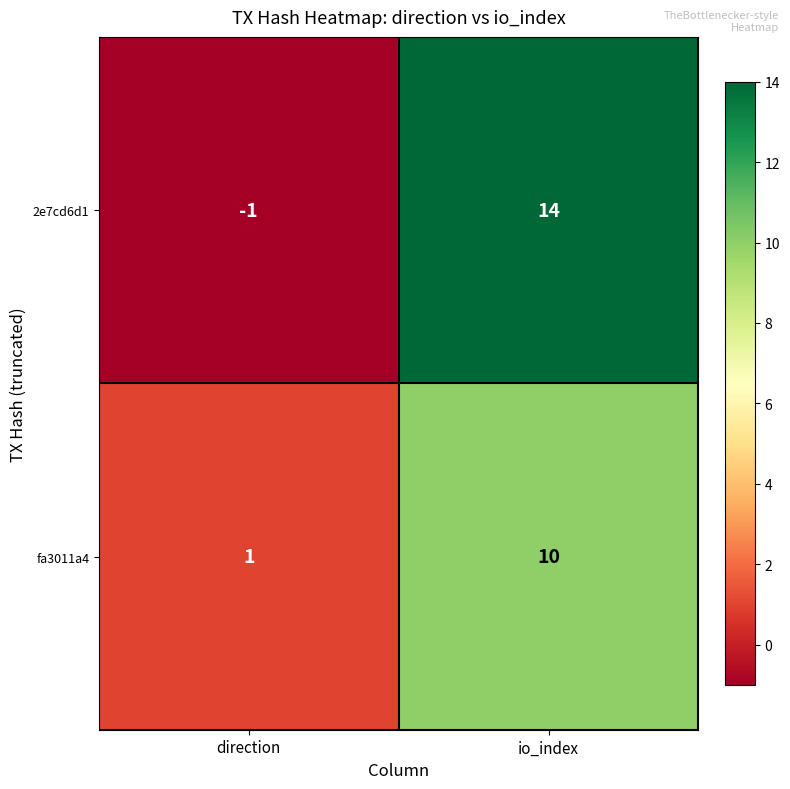

Rank the series by their maximum value, from highest to lowest.

2e7cd6d1, fa3011a4